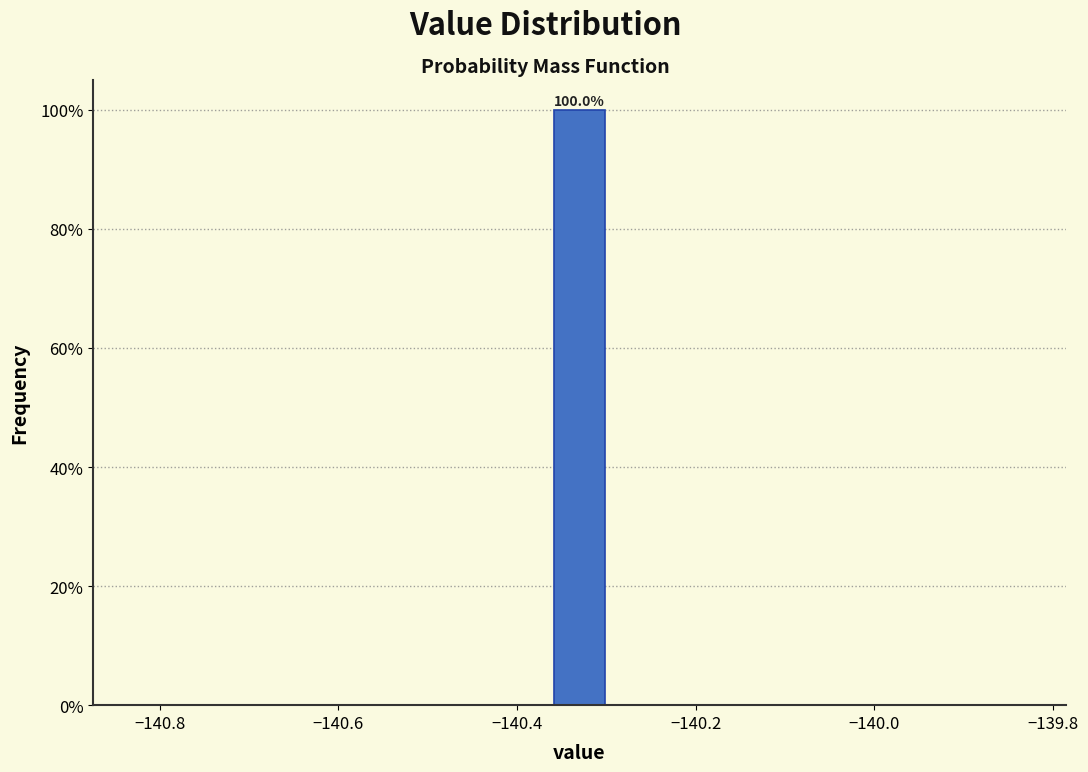

Around what value on the x-axis is the tallest bar? Give the approximate position of its centre, as read against the axis.

-140.32